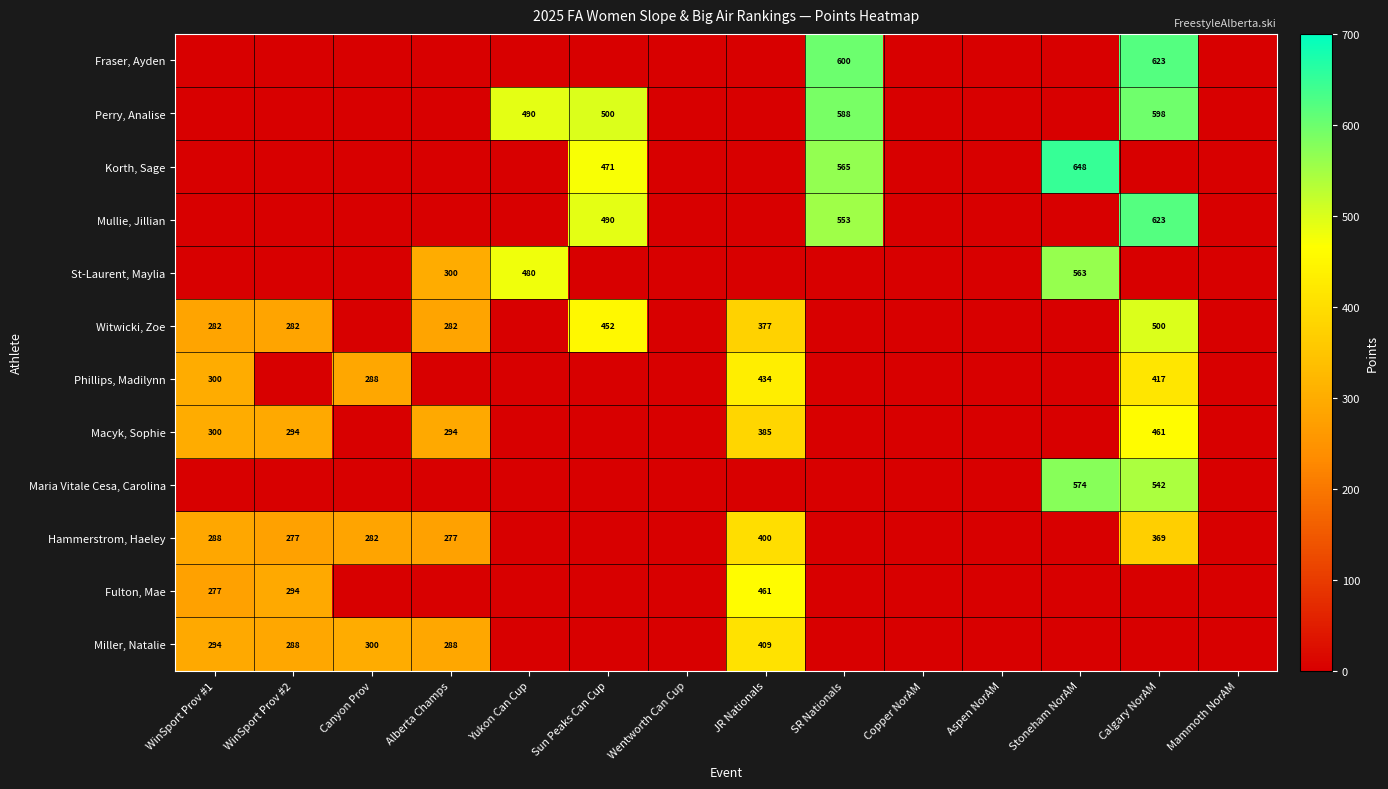

Is it true that Witwicki, Zoe equals 162 at WinSport Prov #1?

False